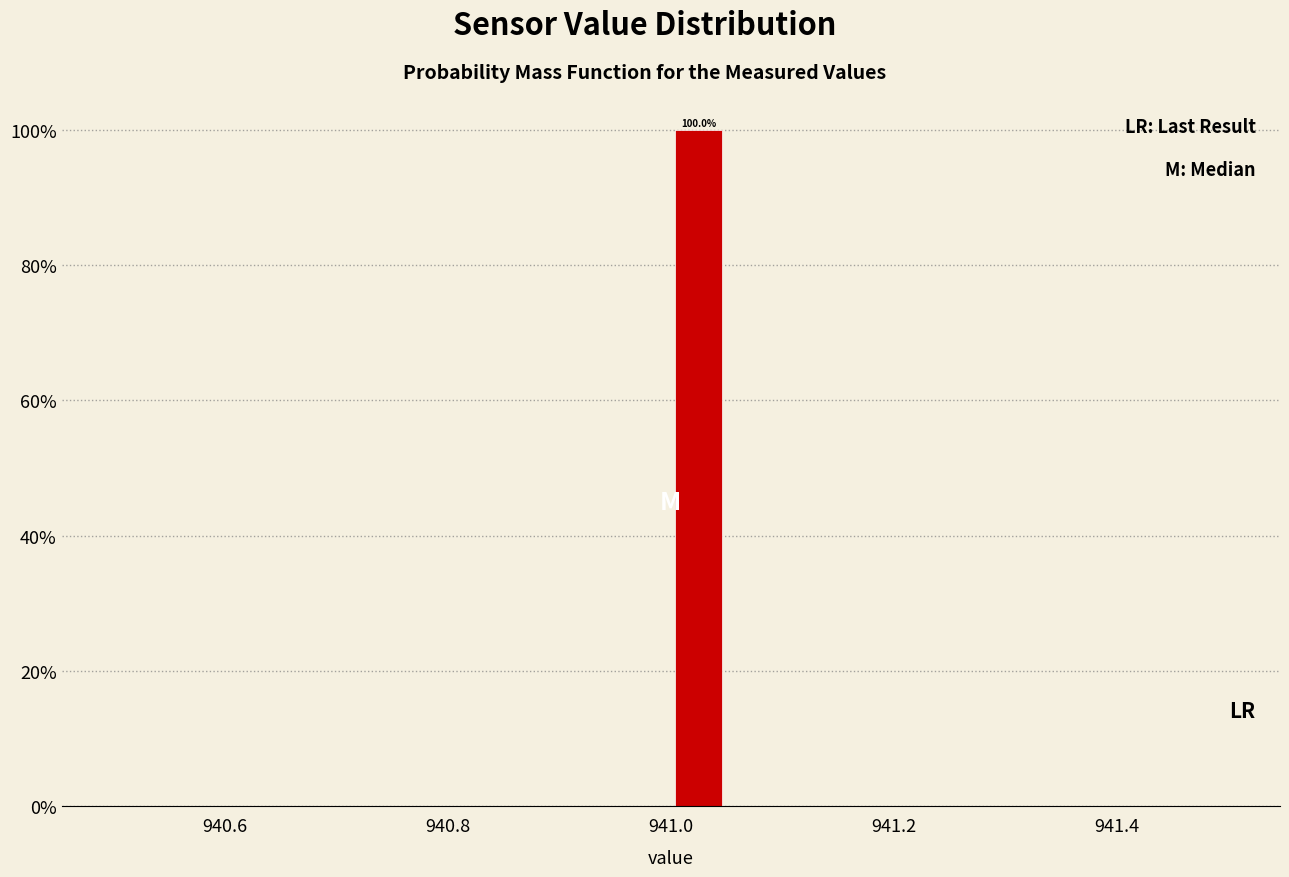

Read against the x-axis, roughly where is the centre of the tallest bar?

941.02